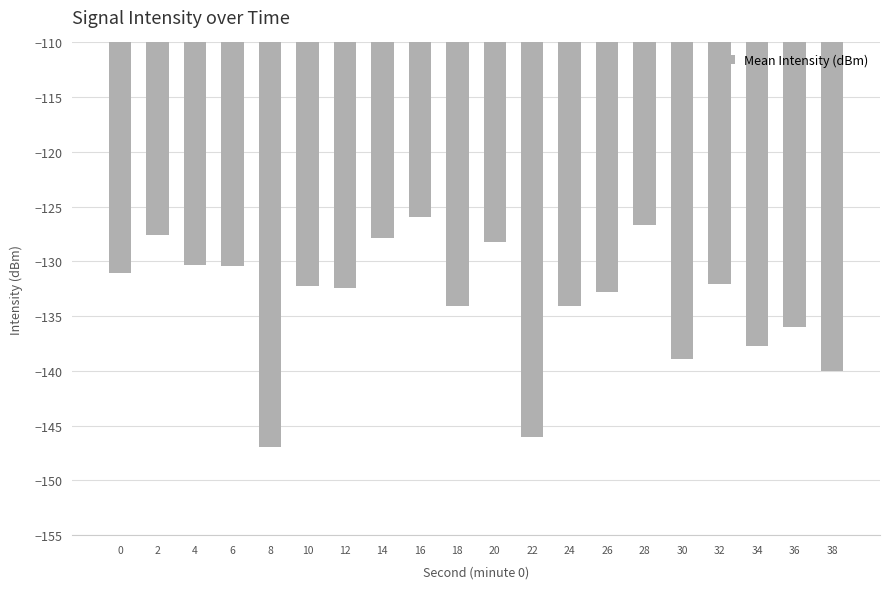

The chart shows a value of -58.3 at 10. True or false?

False